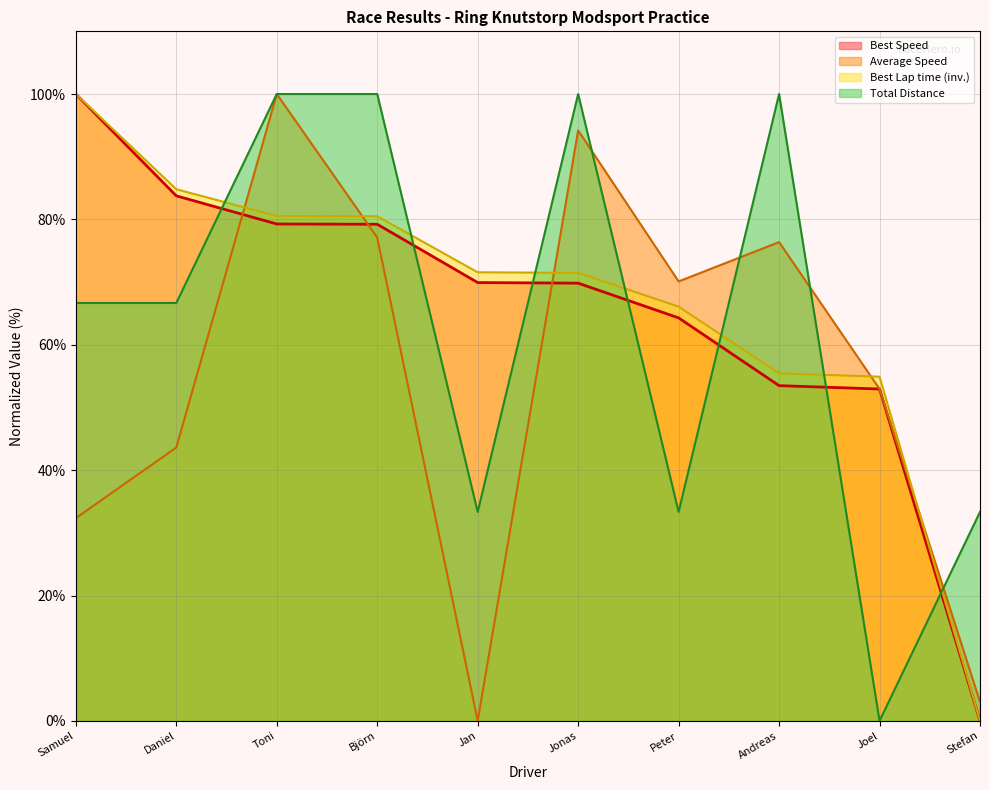

What is the maximum value for Average Speed?

100.0